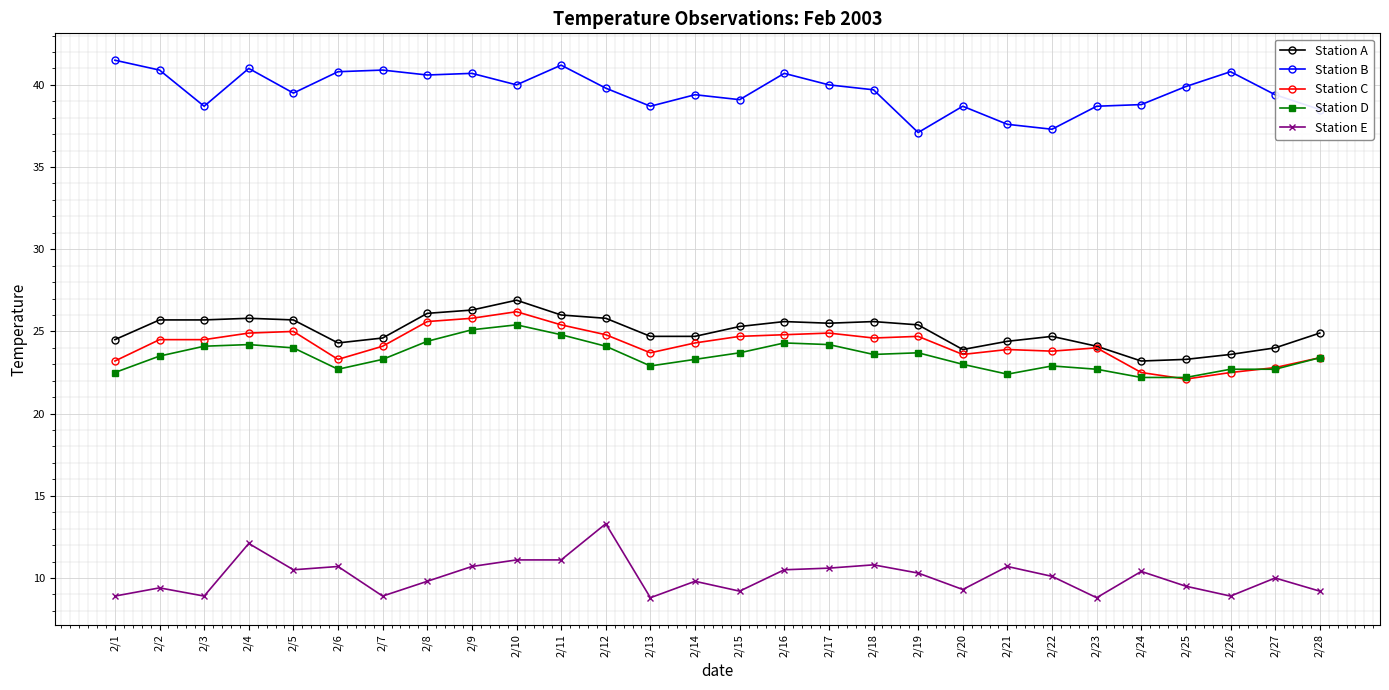

What is the value of the Station B point at the 10th from the left?

40.0